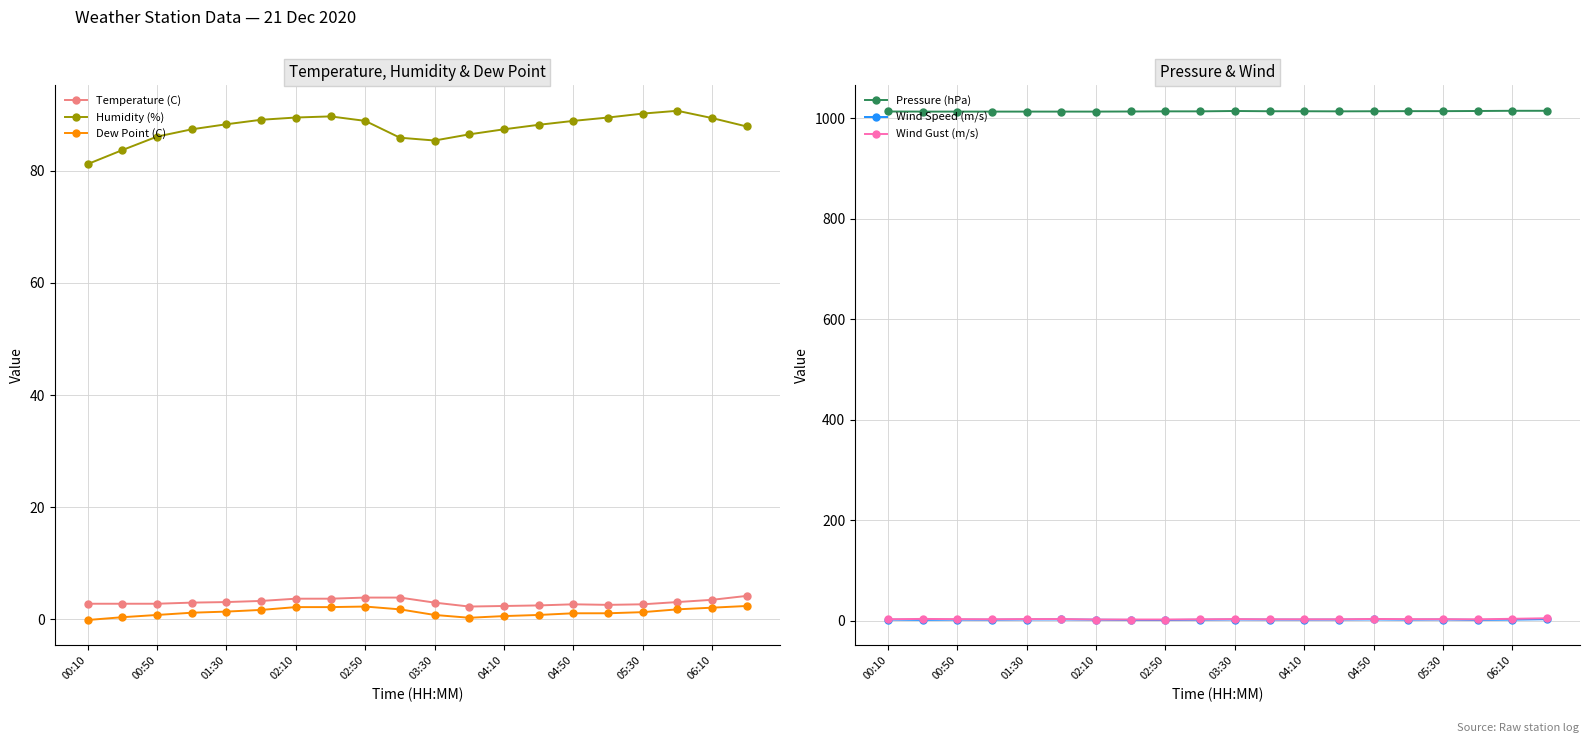

What is the value of the Wind Speed (m/s) point at the 17th from the left?

2.0